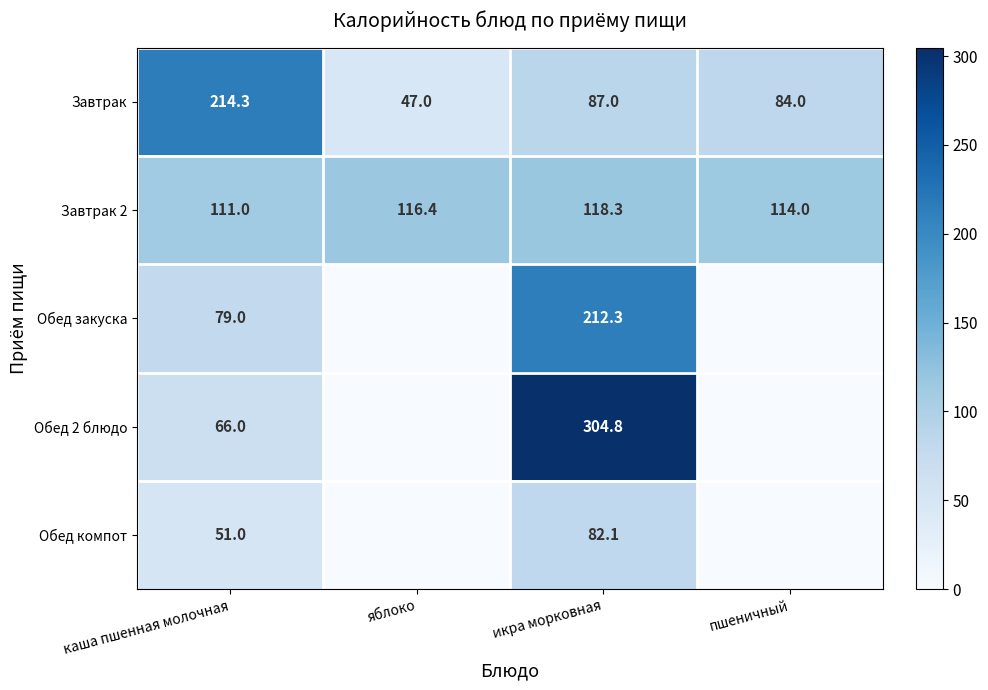

The Завтрак 2 series shows 111.0 at каша пшенная молочная. True or false?

True